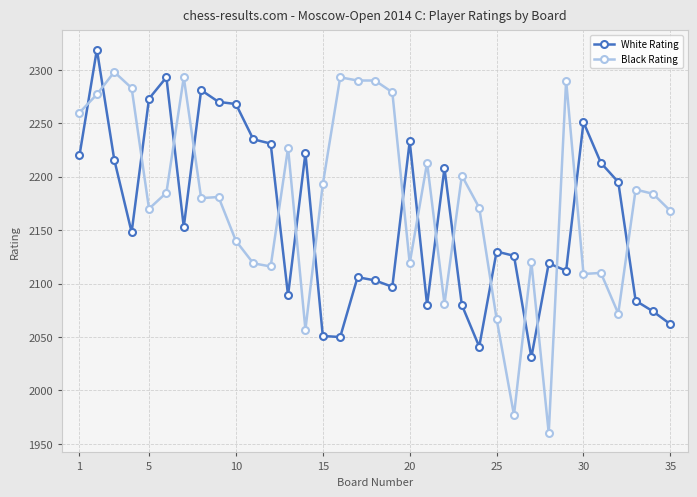

What is the lowest value of the White Rating series?

2031